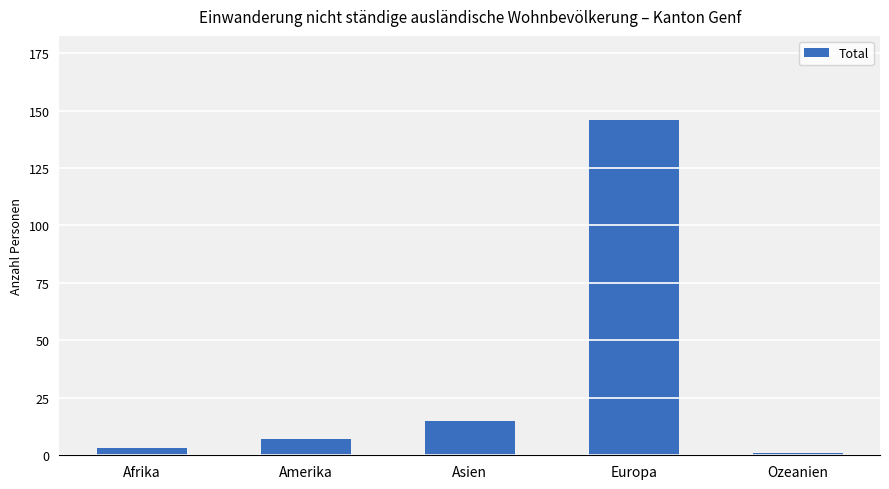

Is it true that the value at Europa is 58?

False